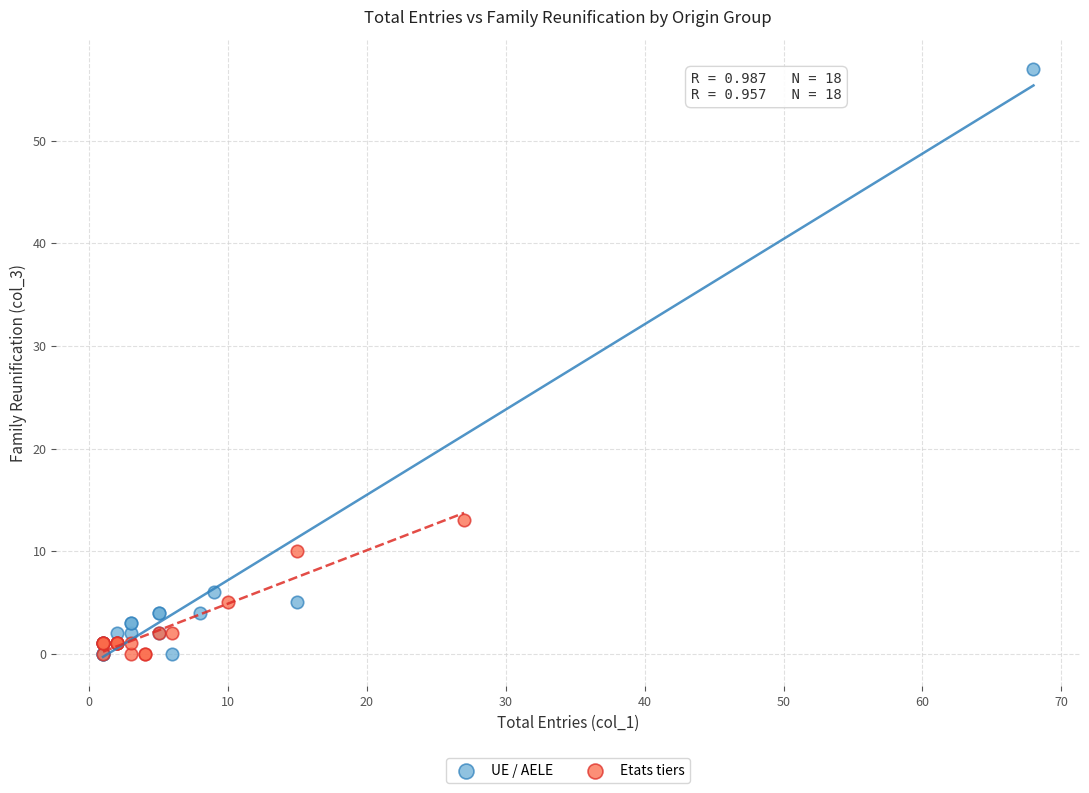

Which series reaches the maximum Y coordinate?

UE / AELE